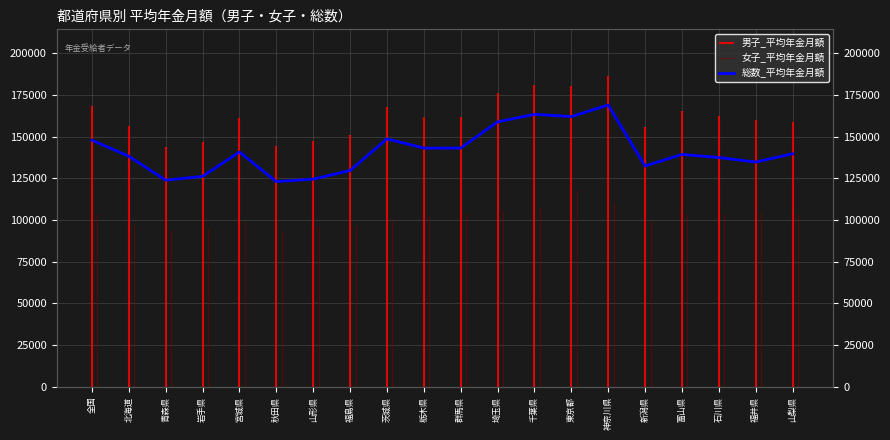

Does the chart have visible grid lines?

Yes